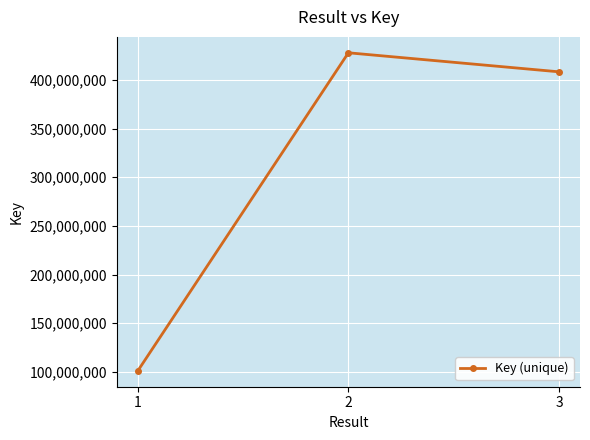

Which label corresponds to the smallest value in the chart?

1